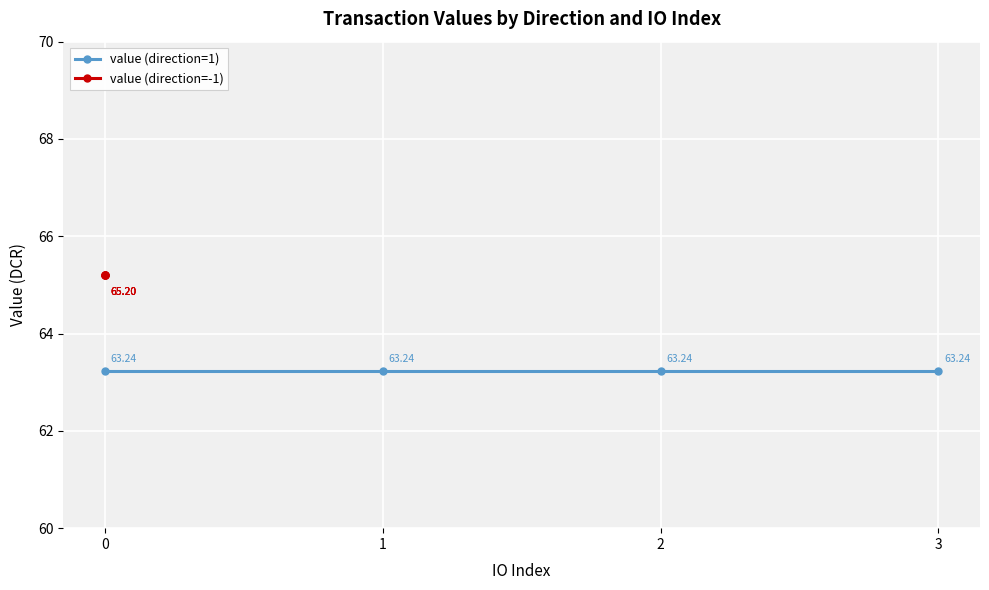

True or false: value (direction=-1) has a value of 88.0 at 0.

False